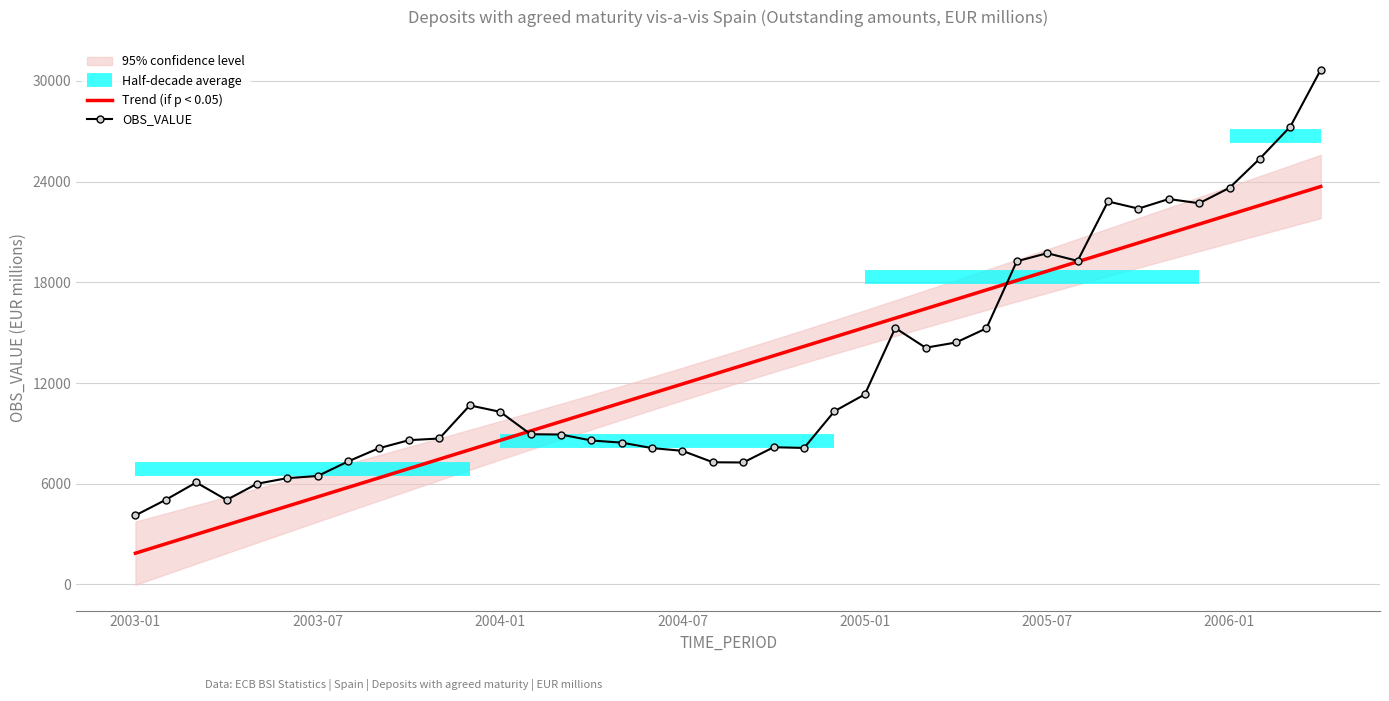

List the labels in order of value, smallest first.

2003-01, 2003-04, 2003-02, 2003-05, 2003-03, 2003-06, 2003-07, 2004-09, 2004-08, 2003-08, 2004-07, 2003-09, 2004-06, 2004-11, 2004-10, 2004-05, 2004-04, 2003-10, 2003-11, 2004-03, 2004-02, 2004-01, 2004-12, 2003-12, 2005-01, 2005-03, 2005-04, 2005-05, 2005-02, 2005-06, 2005-08, 2005-07, 2005-10, 2005-12, 2005-09, 2005-11, 2006-01, 2006-02, 2006-03, 2006-04